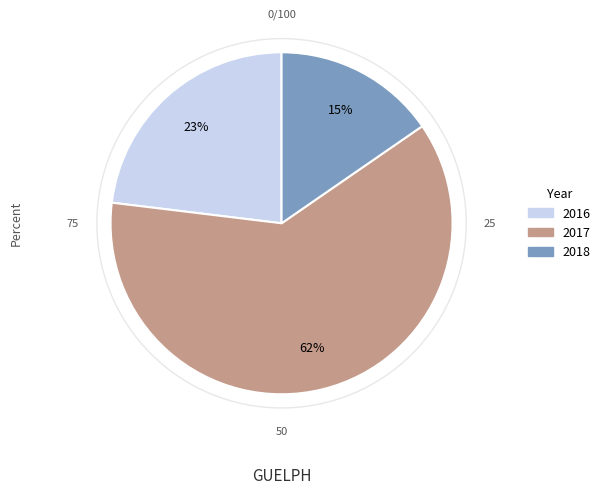

How many slices are in this pie chart?

3